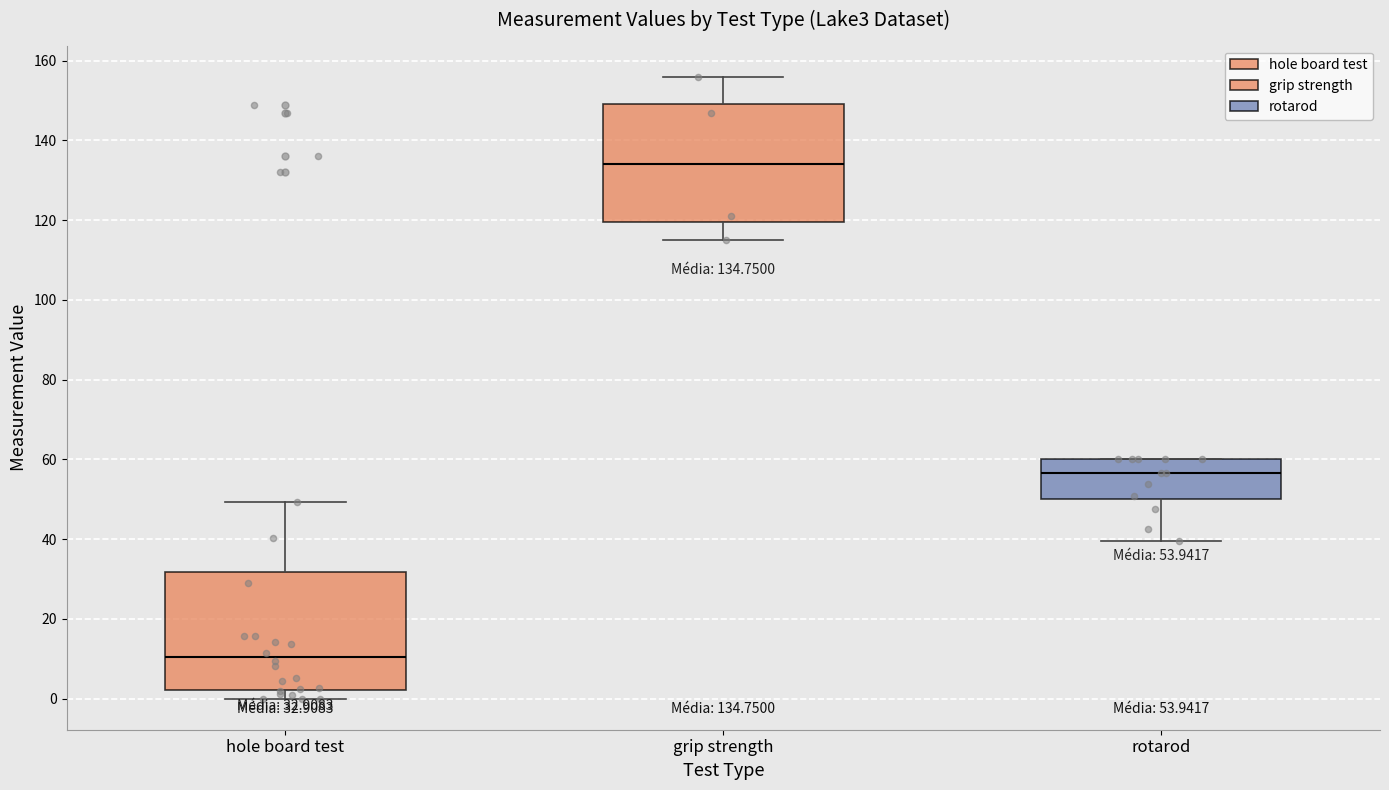

Which box has the highest median line?

grip strength